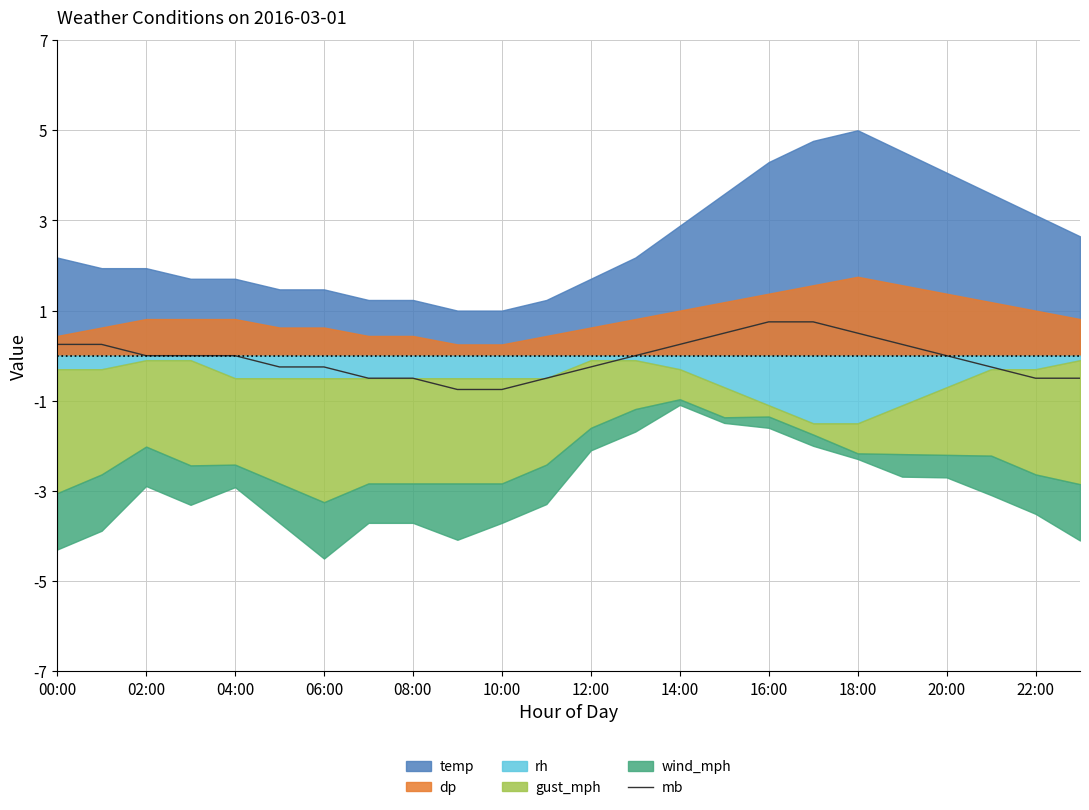

What is the maximum value for mb?

0.8